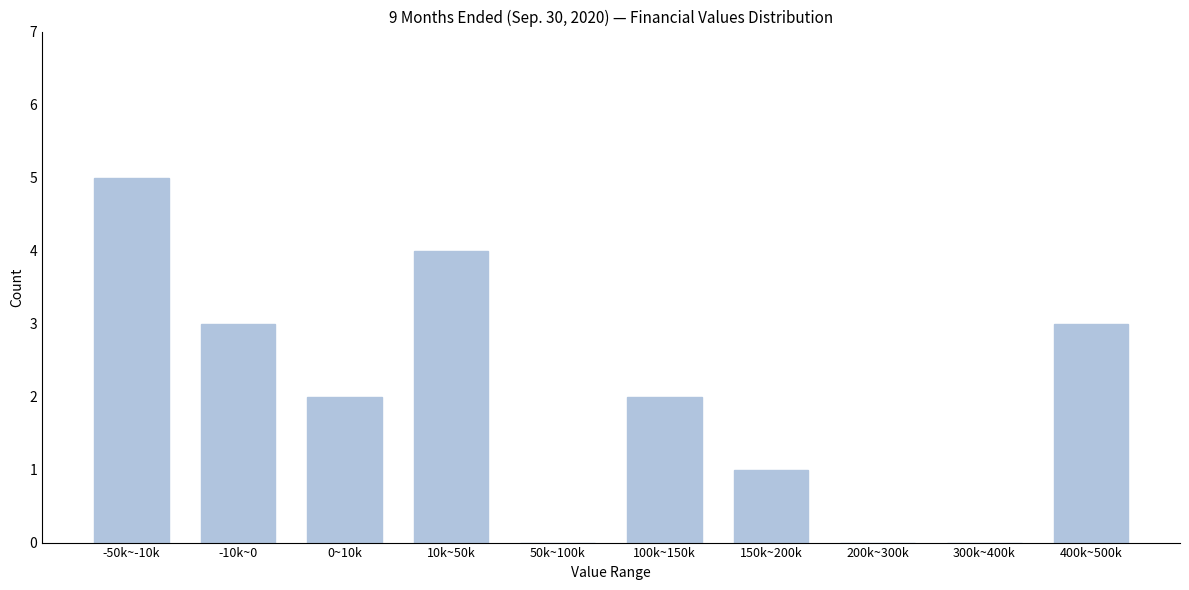

Reading left to right, list all the values displayed in this chart.

-50k~-10k=5	-10k~0=3	0~10k=2	10k~50k=4	50k~100k=0	100k~150k=2	150k~200k=1	200k~300k=0	300k~400k=0	400k~500k=3